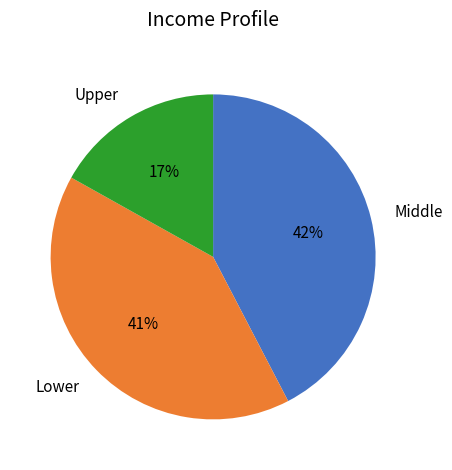

Between Middle and Lower, which is larger?

Middle